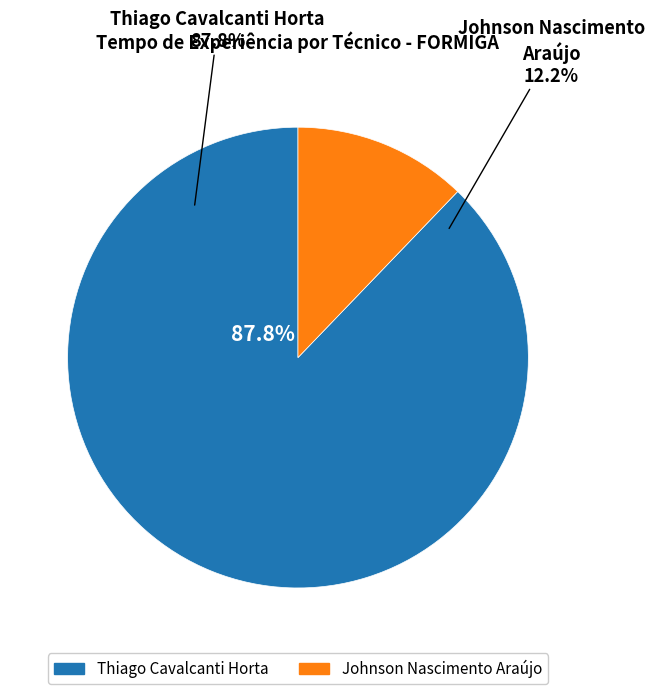

Which category has the biggest portion of the pie?

Thiago Cavalcanti Horta